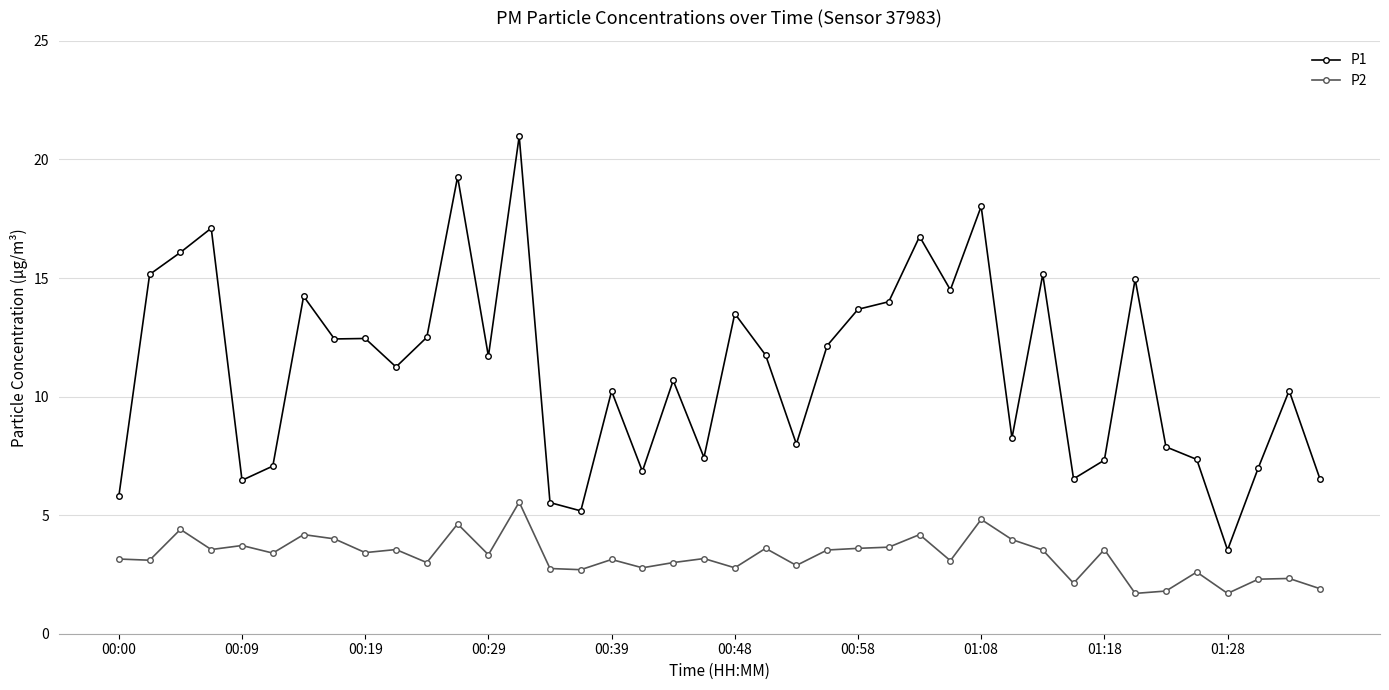

What is the value of the P2 point at the 20th from the left?

3.2